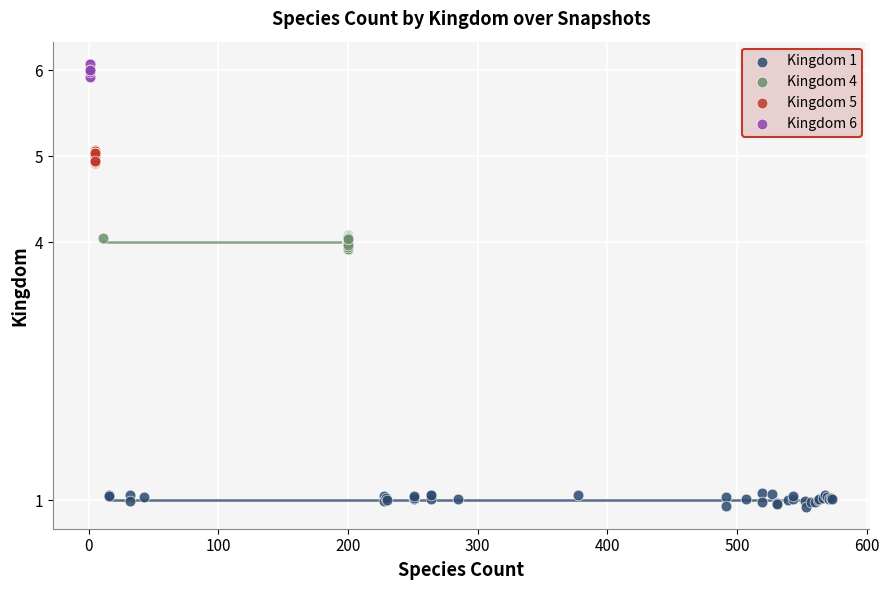

Which series reaches the maximum Y coordinate?

Kingdom 6